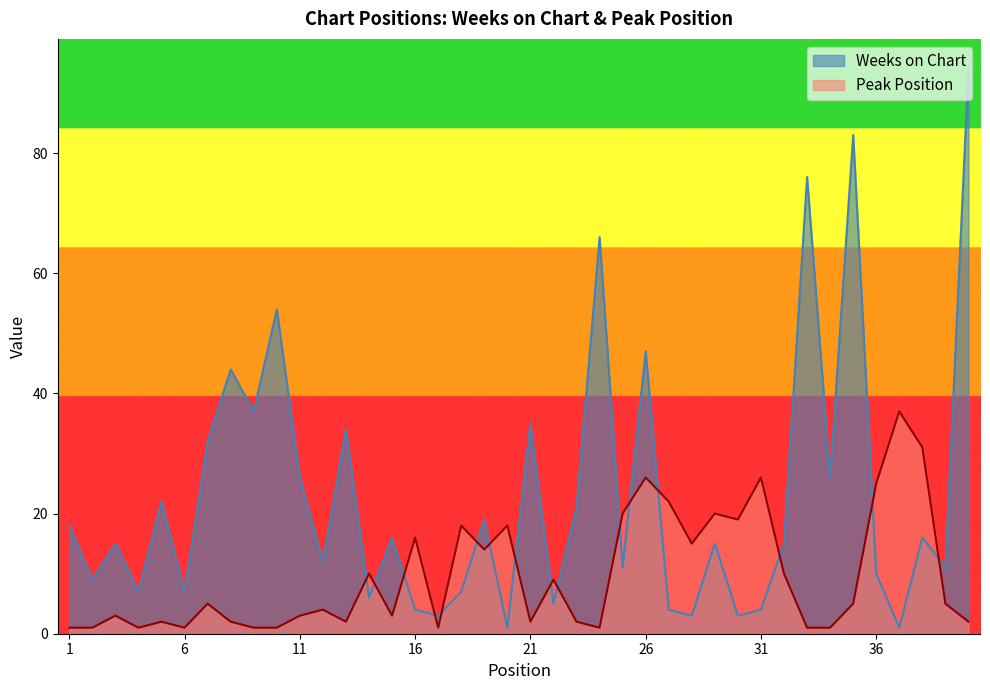

After their last crossing, which series has the higher values: Weeks on Chart or Peak Position?

Weeks on Chart